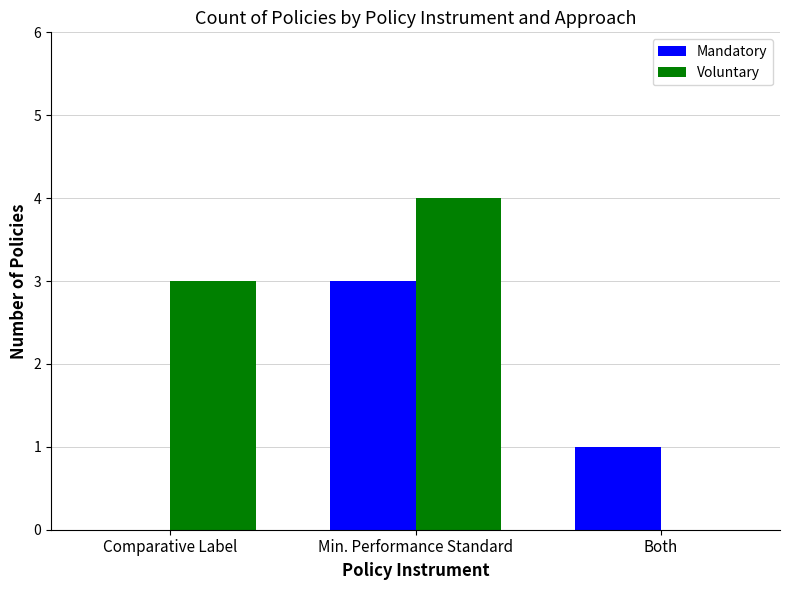

Is the value of Mandatory at Min. Performance Standard greater than the value of Voluntary at Both?

Yes